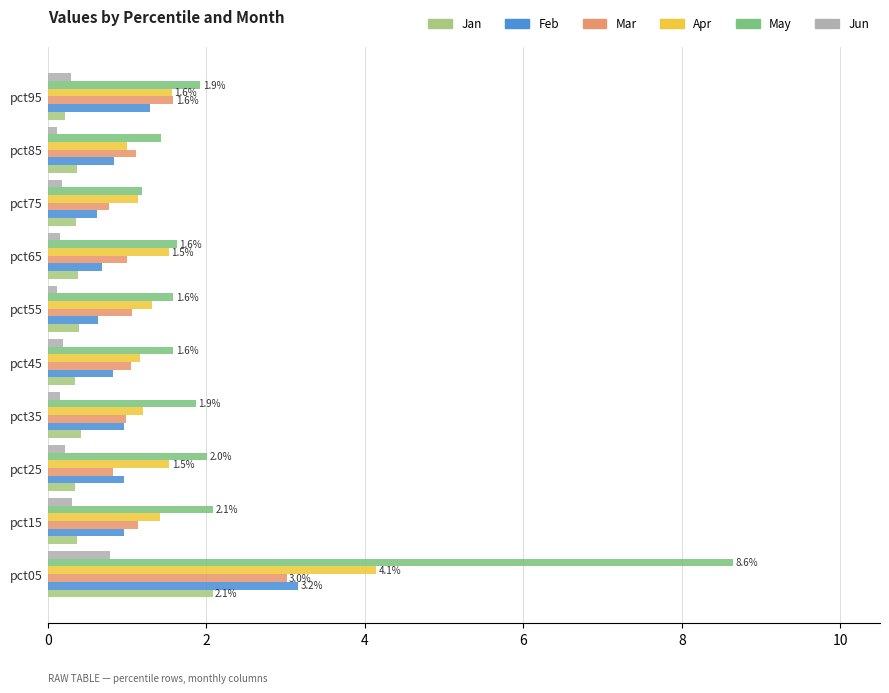

Is the value of May at pct35 greater than the value of Apr at pct85?

Yes